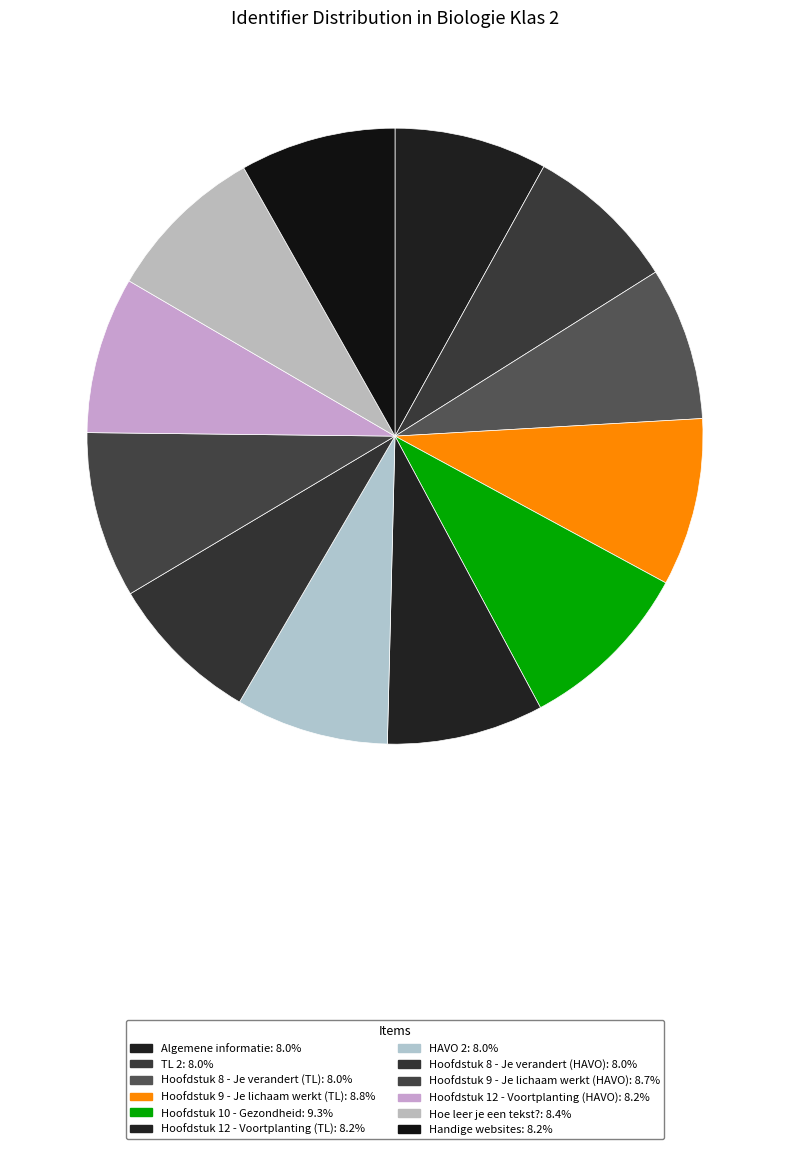

True or false: HAVO 2 accounts for 1% of the total.

False